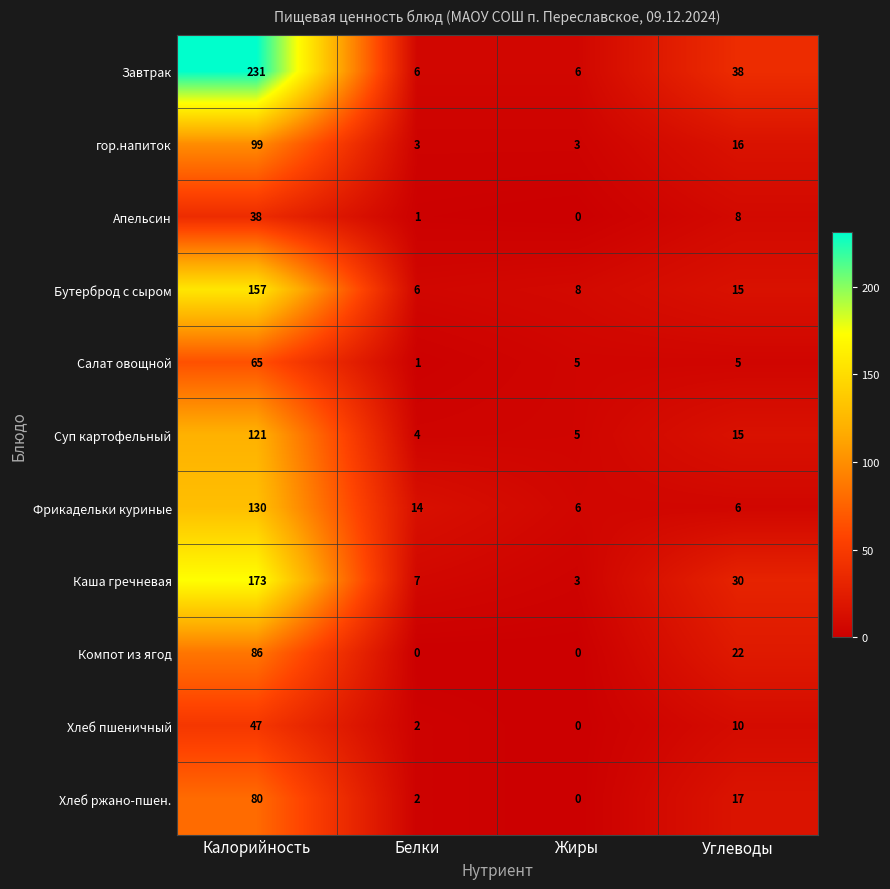

The Каша гречневая series shows 2 at Жиры. True or false?

False